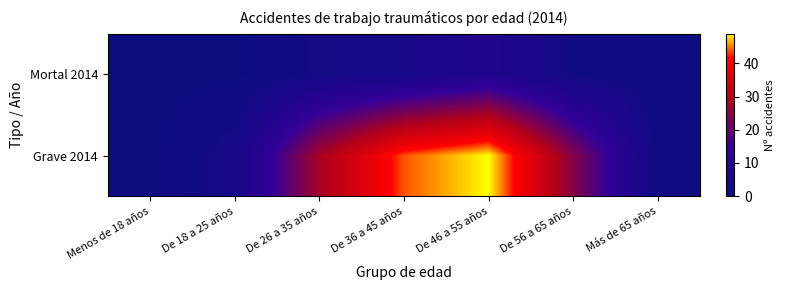

At which category is the sum across all series the highest?

De 46 a 55 años